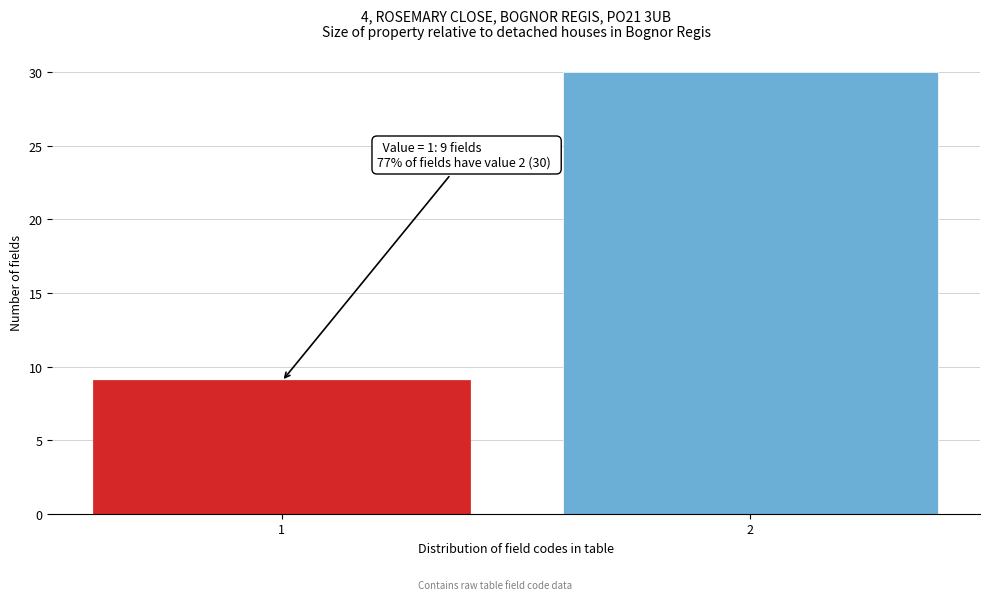

Reading left to right, what are all the values shown in this chart?

1=9	2=30